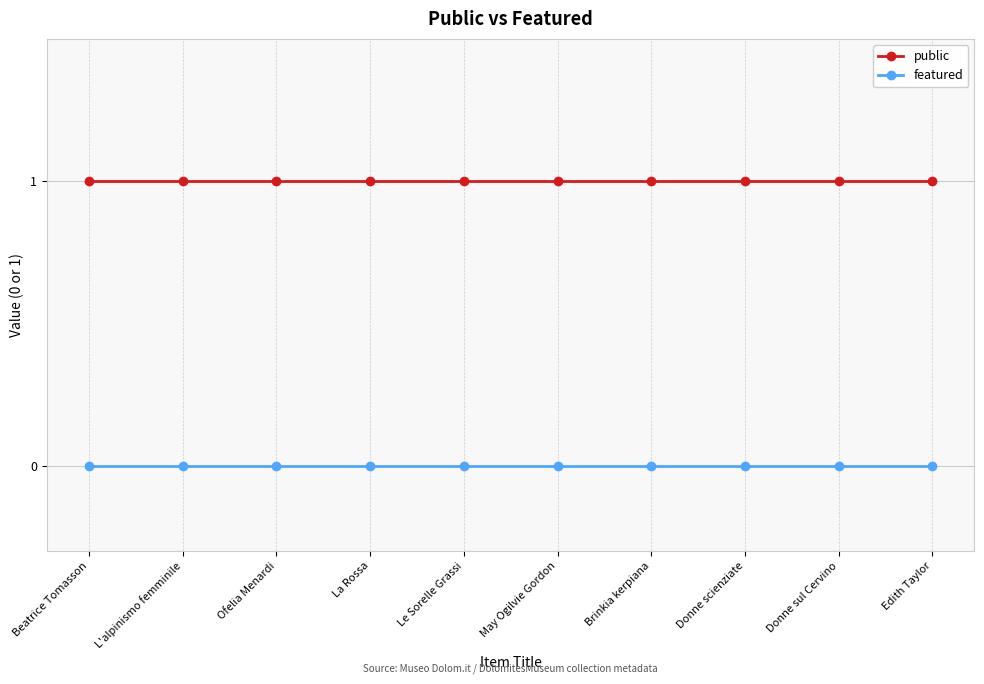

How many lines are shown in the chart?

2